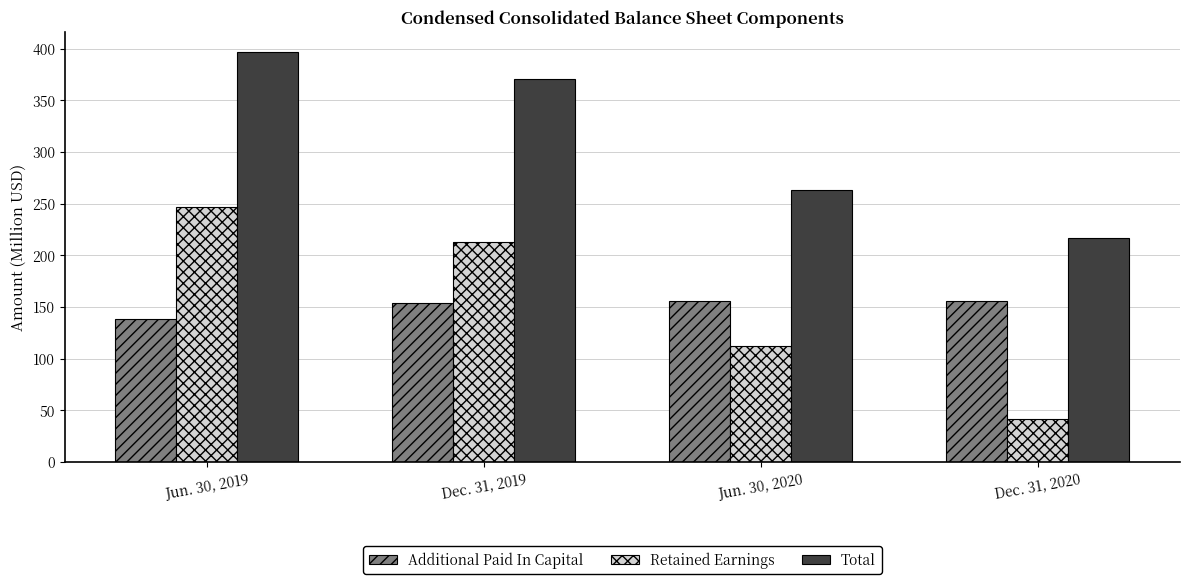

At which category is the sum across all series the highest?

Jun. 30, 2019